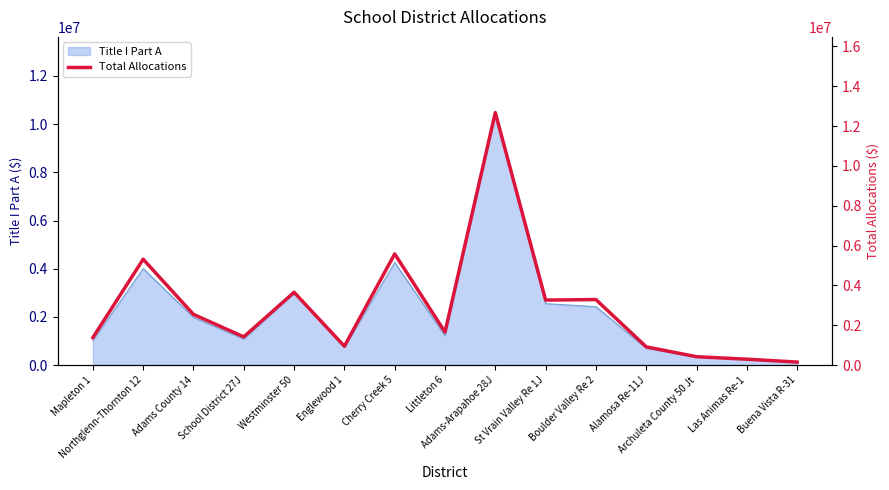

Does the chart display data point markers on the line(s)?

No